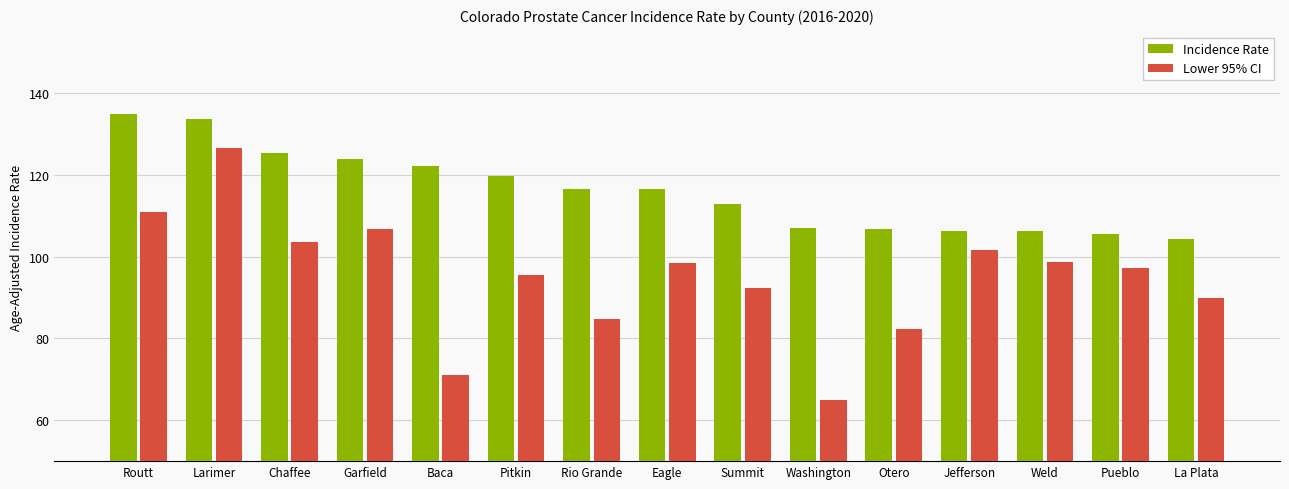

How many groups of bars are there?

15